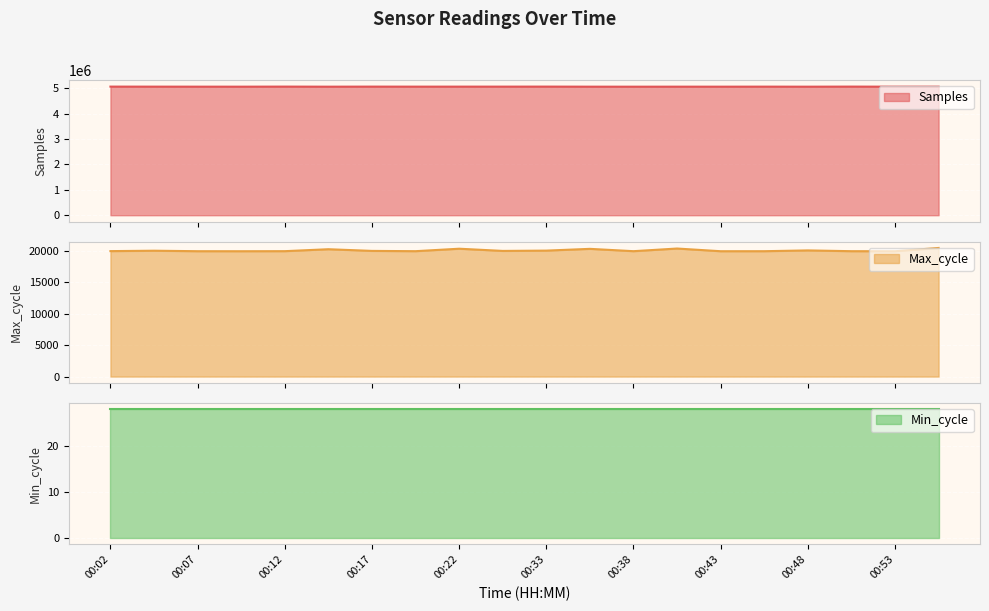

What is the lowest value of the Samples series?

5054871